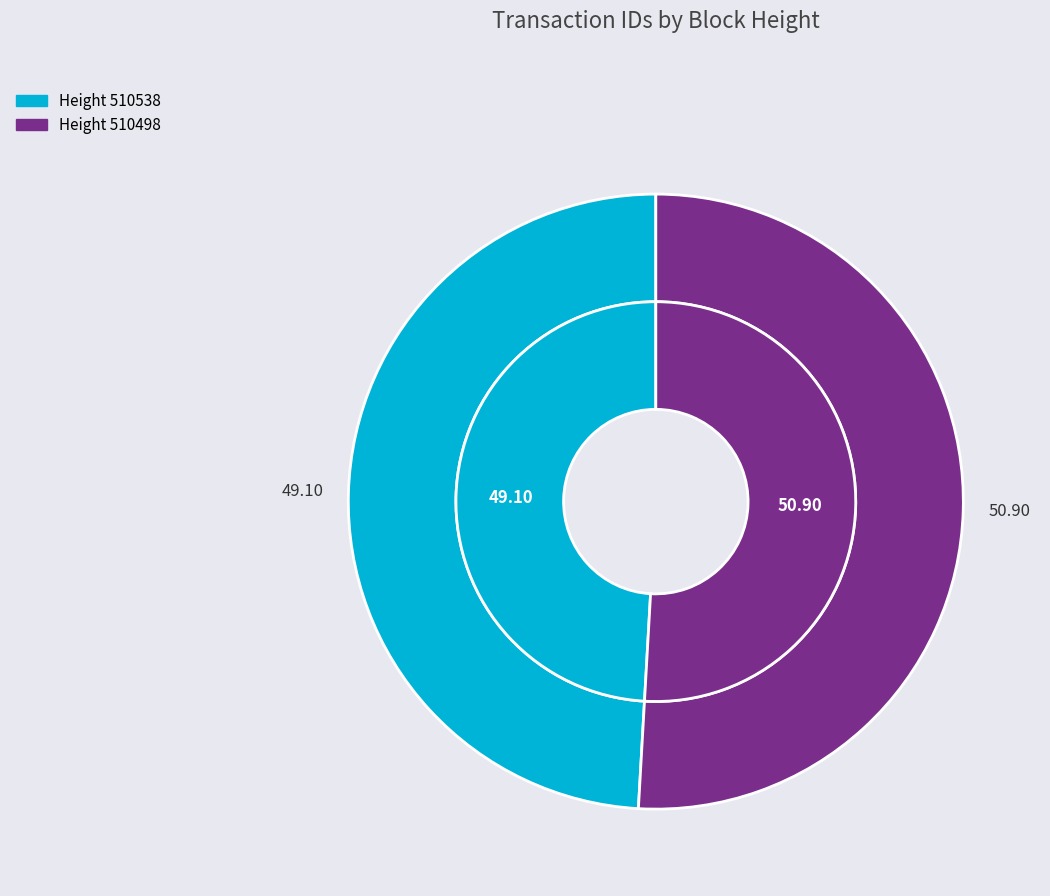

Between 510498 and 510538, which is larger?

510498